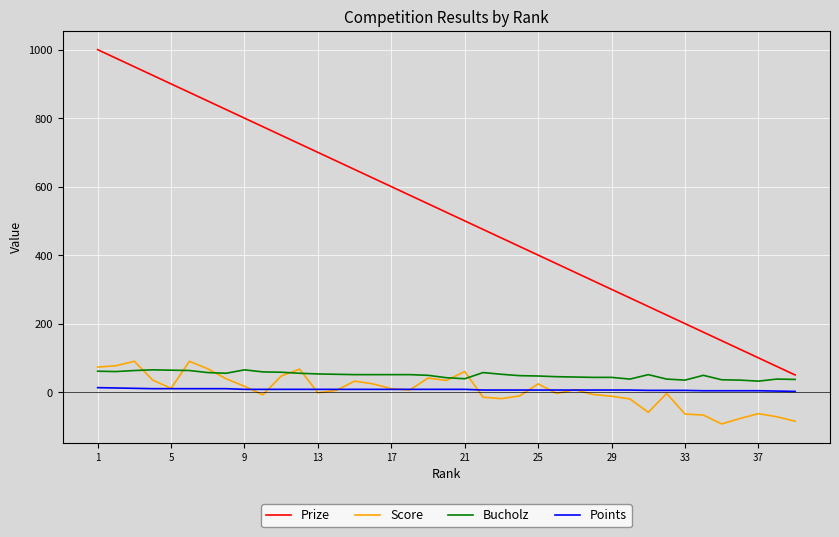

Which series has the largest range (max minus min)?

Prize